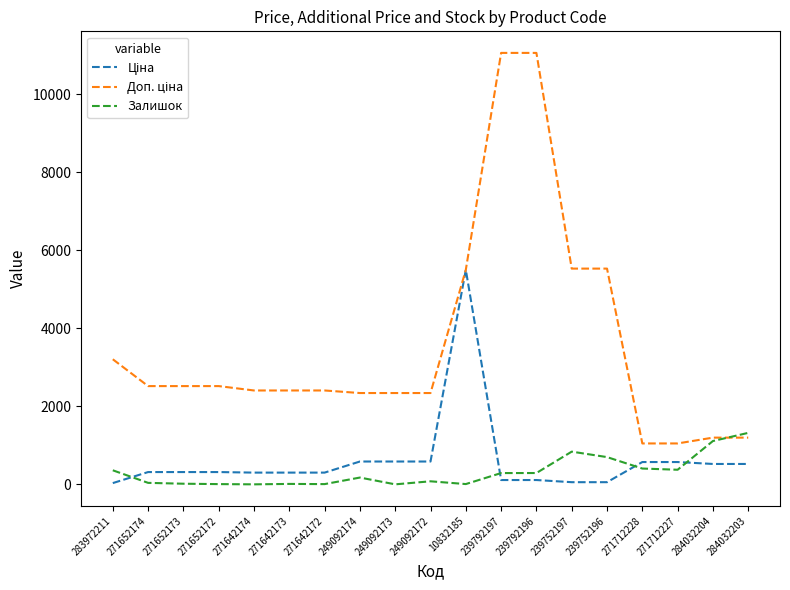

What is the maximum value for Залишок?

1319.0